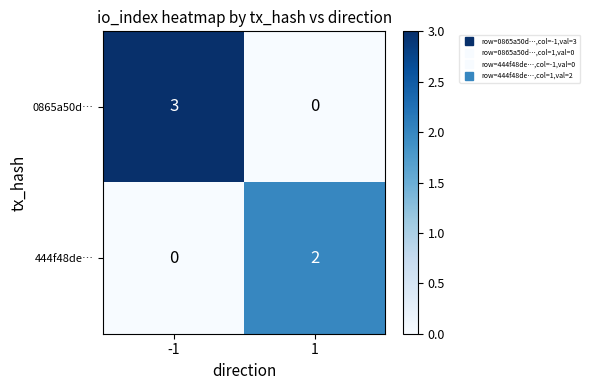

The 0865a50d… series shows 3 at -1. True or false?

True